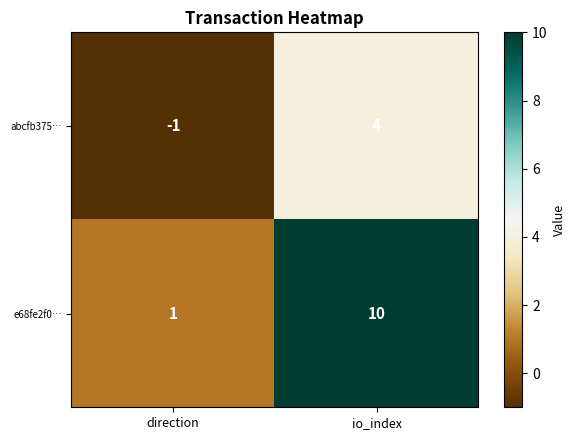

What is the difference between the abcfb375… values at io_index and direction?

5